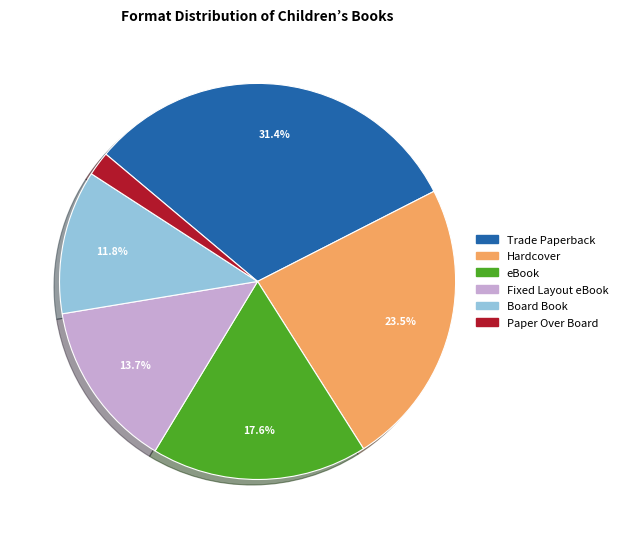

What is the largest slice in the pie chart?

Trade Paperback